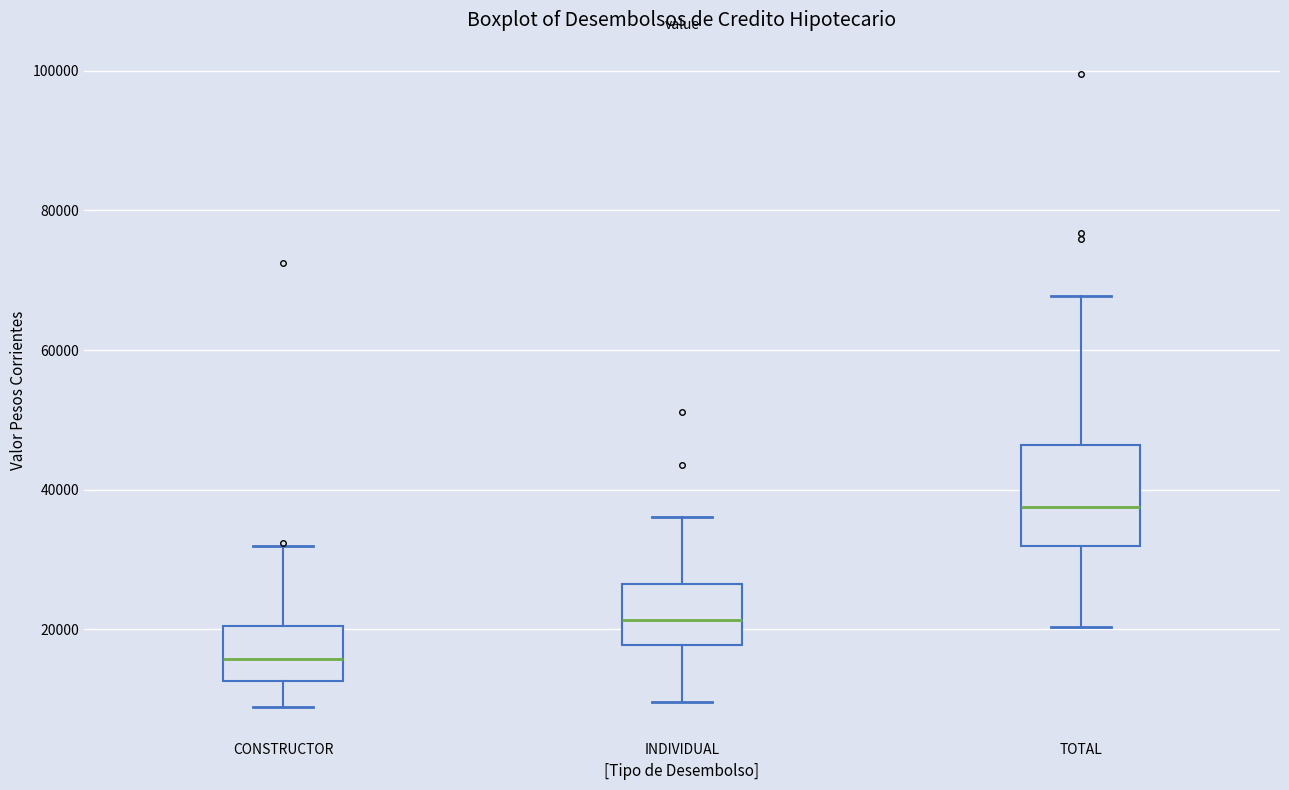

Reading left to right, read every box against the y-axis: the position of its median line, the range the box covers, and the ends of its whiskers. The values are not printed on the chart, so give them approximately, as read against the axis.

CONSTRUCTOR: median 16000, box 12000 to 20000, whiskers 8000 to 32000
INDIVIDUAL: median 22000, box 18000 to 26000, whiskers 10000 to 36000
TOTAL: median 38000, box 32000 to 46000, whiskers 20000 to 68000